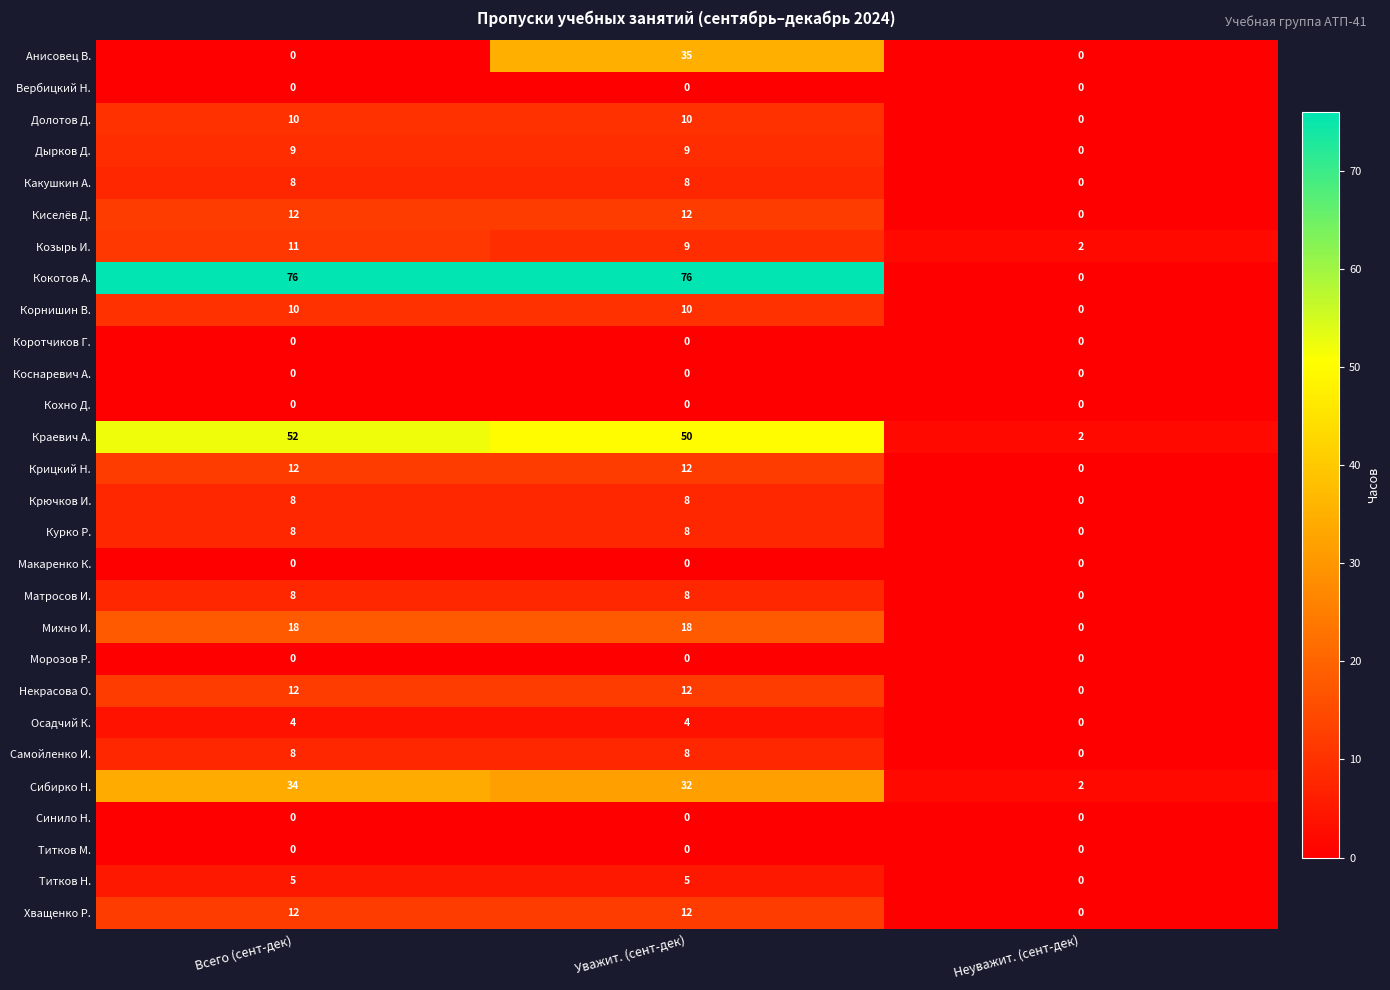

True or false: Краевич А. has a value of 52 at Всего (сент-дек).

True